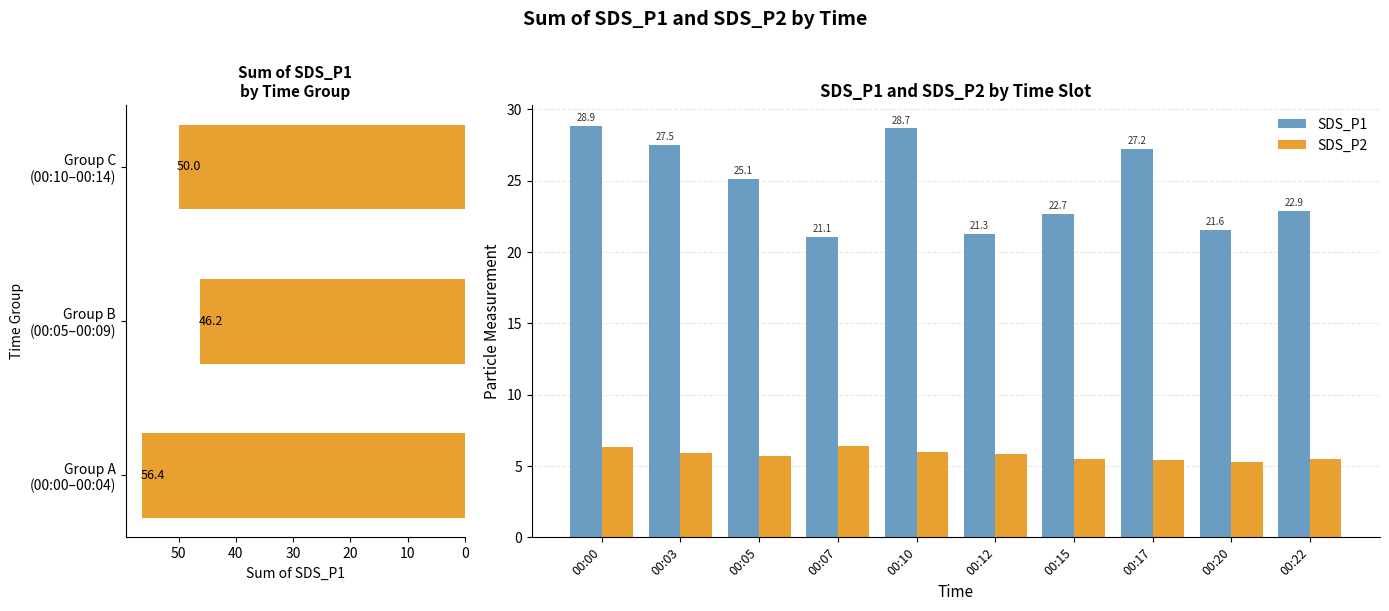

The value of SDS_P2 at 00:17 is 9.2. True or false?

False